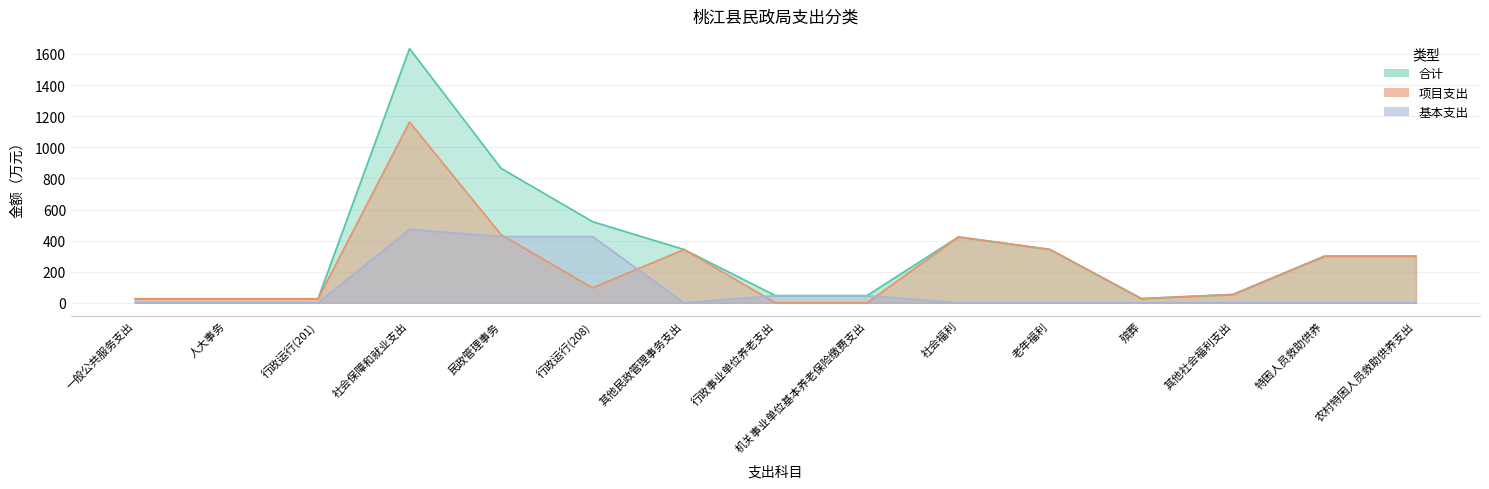

At how many categories does at least one series exceed 1388?

1